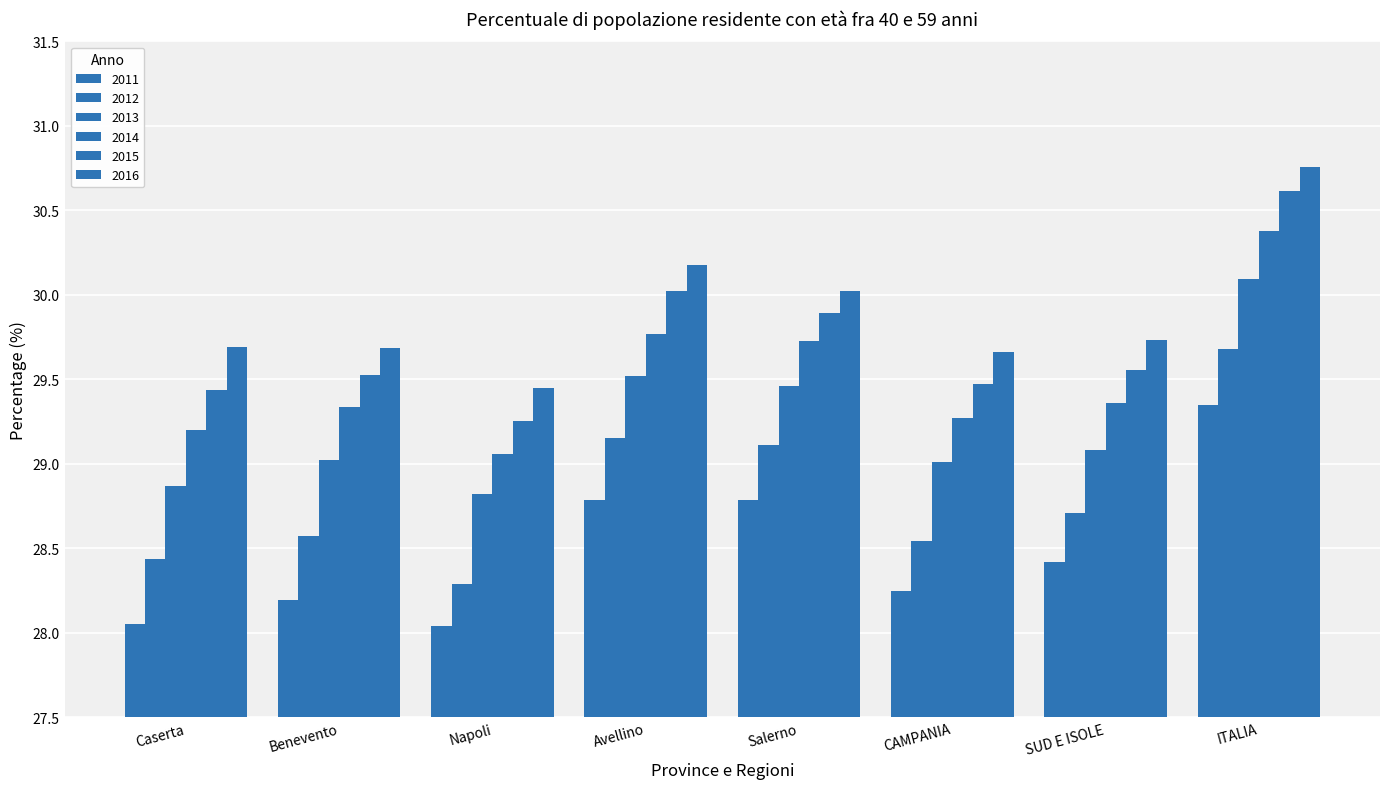

How many data points does each series have?

8